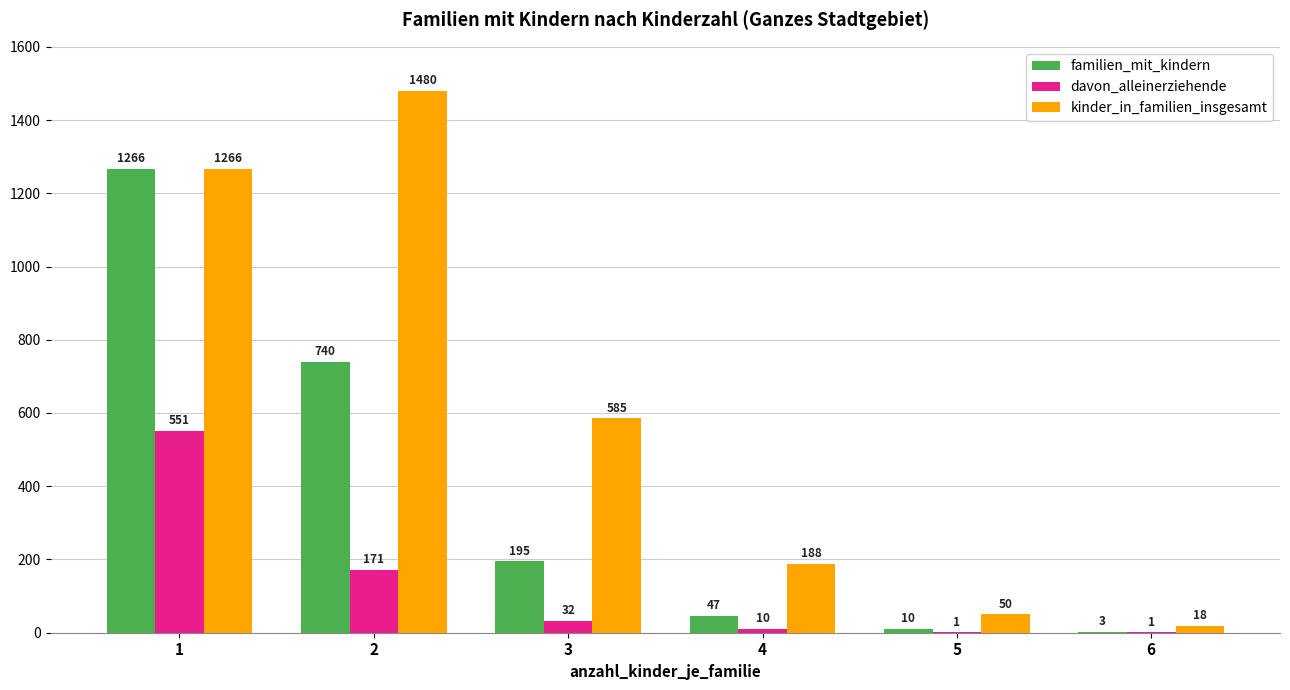

What is the sum of all kinder_in_familien_insgesamt values?

3587